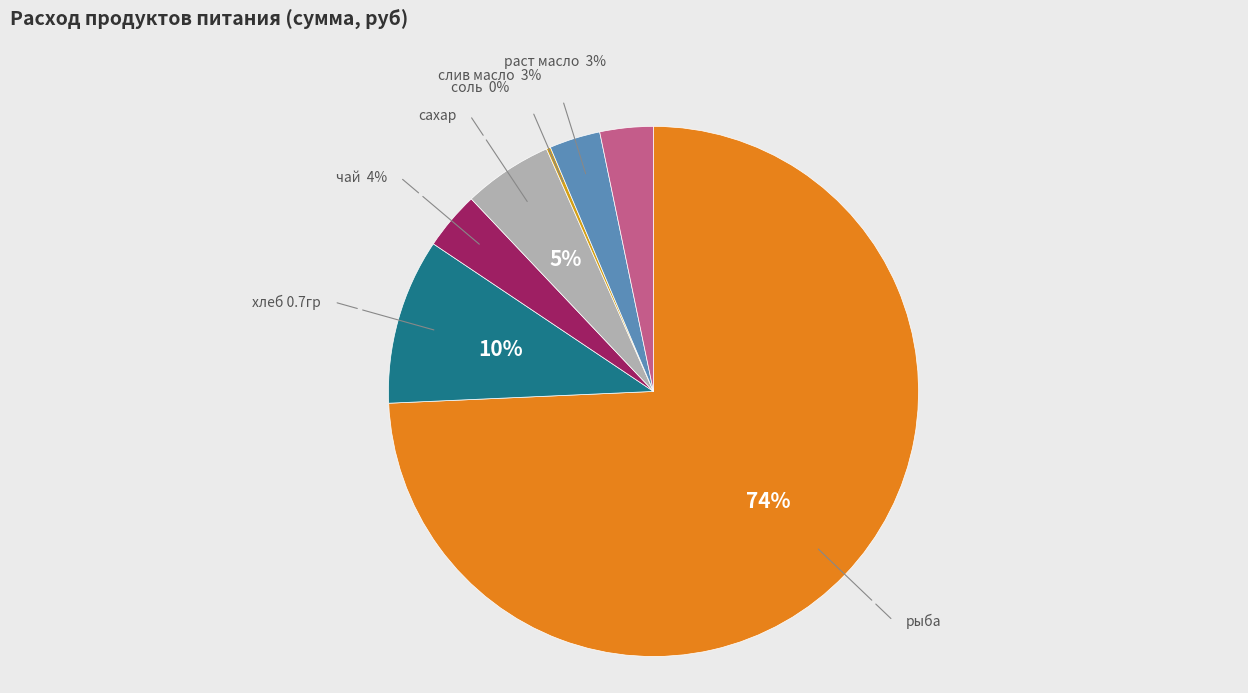

Is there a majority slice in this chart?

Yes